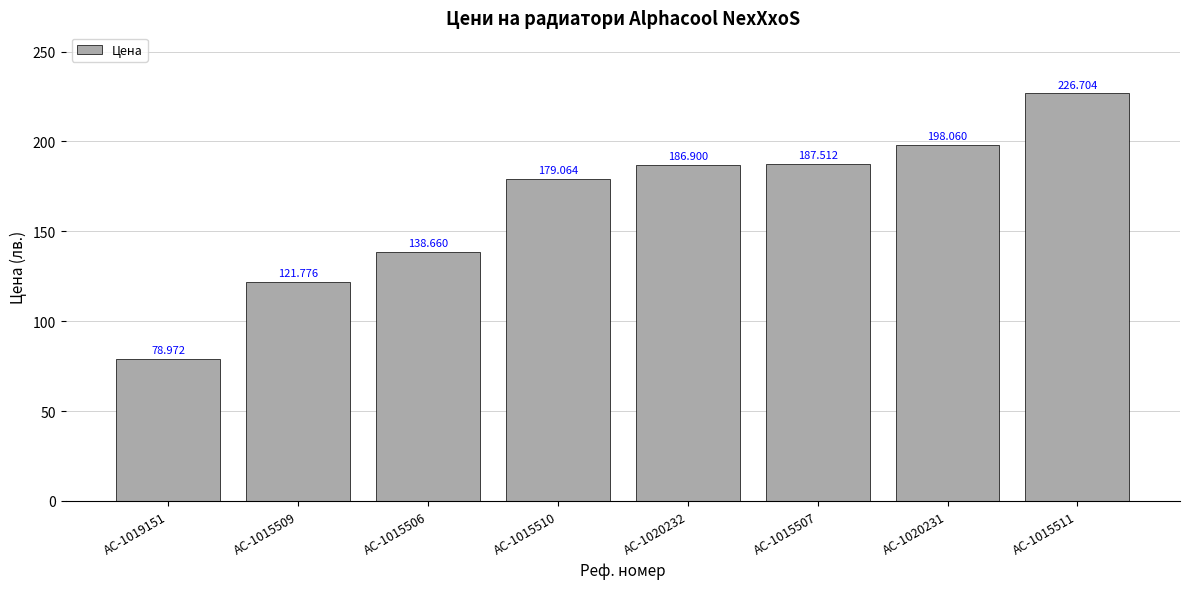

Reading left to right, list all the values displayed in this chart.

79.0	121.8	138.7	179.1	186.9	187.5	198.1	226.7